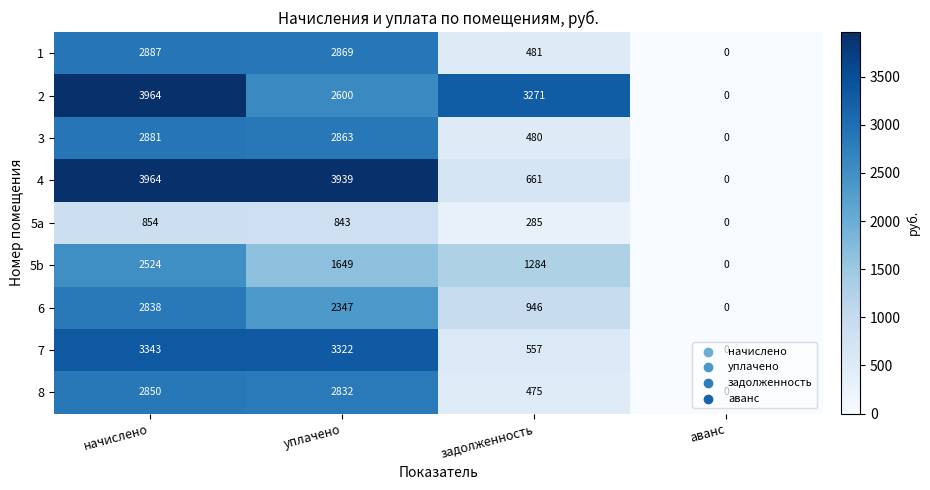

What is the difference between the maximum and minimum values in the 5b series?

2524